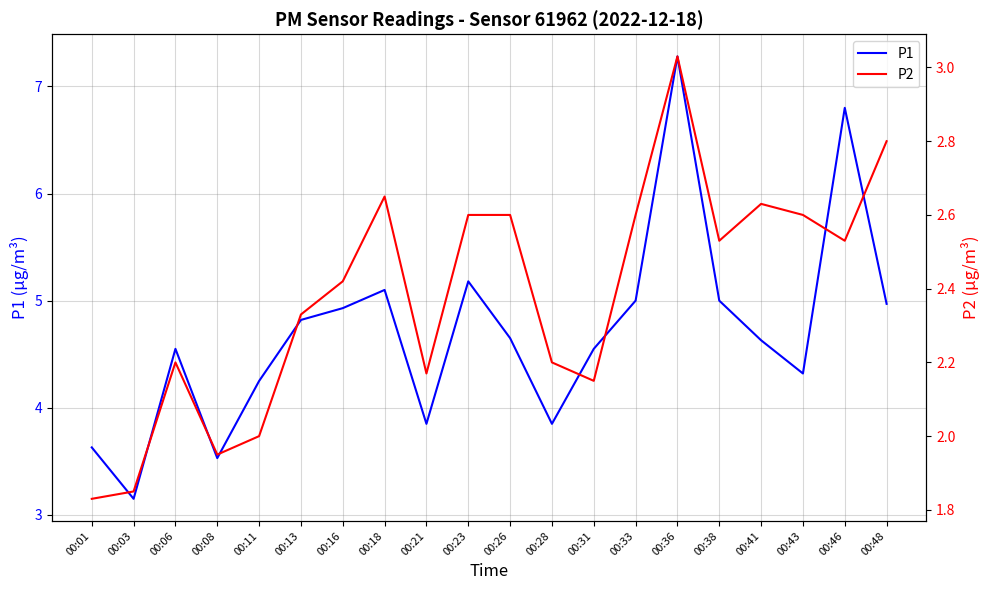

True or false: P2 has a value of 1.1 at 00:11.

False